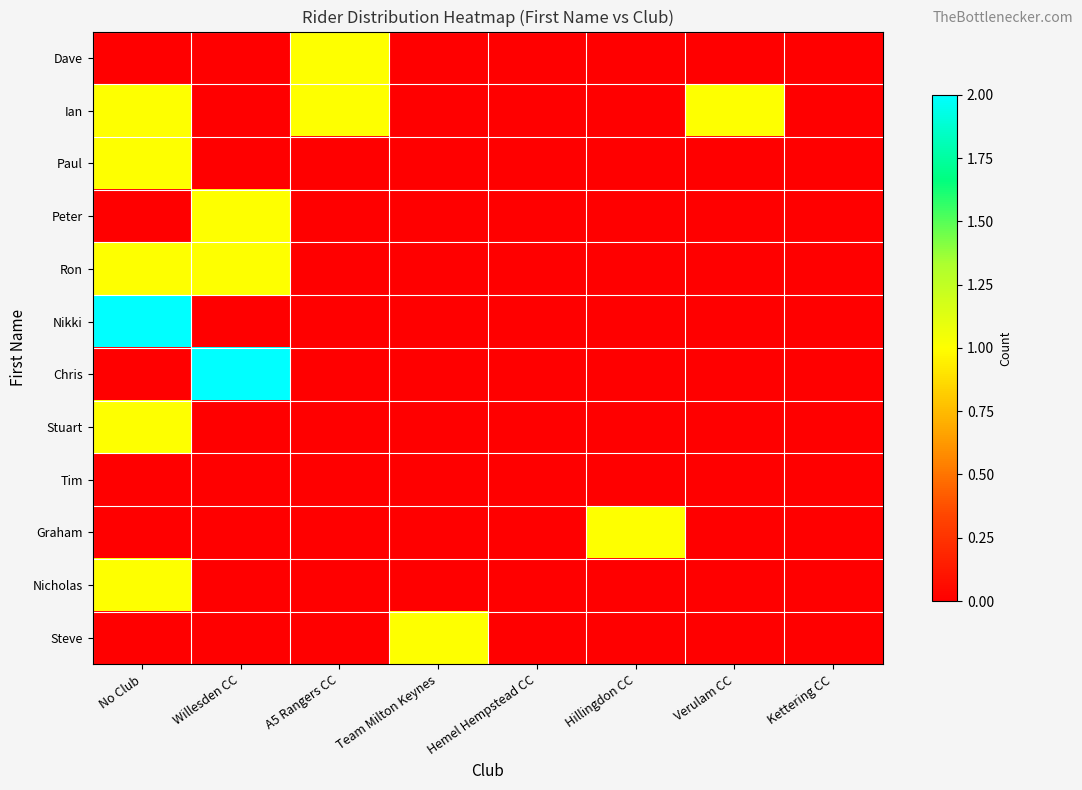

Which category has the lowest value across all series?

No Club